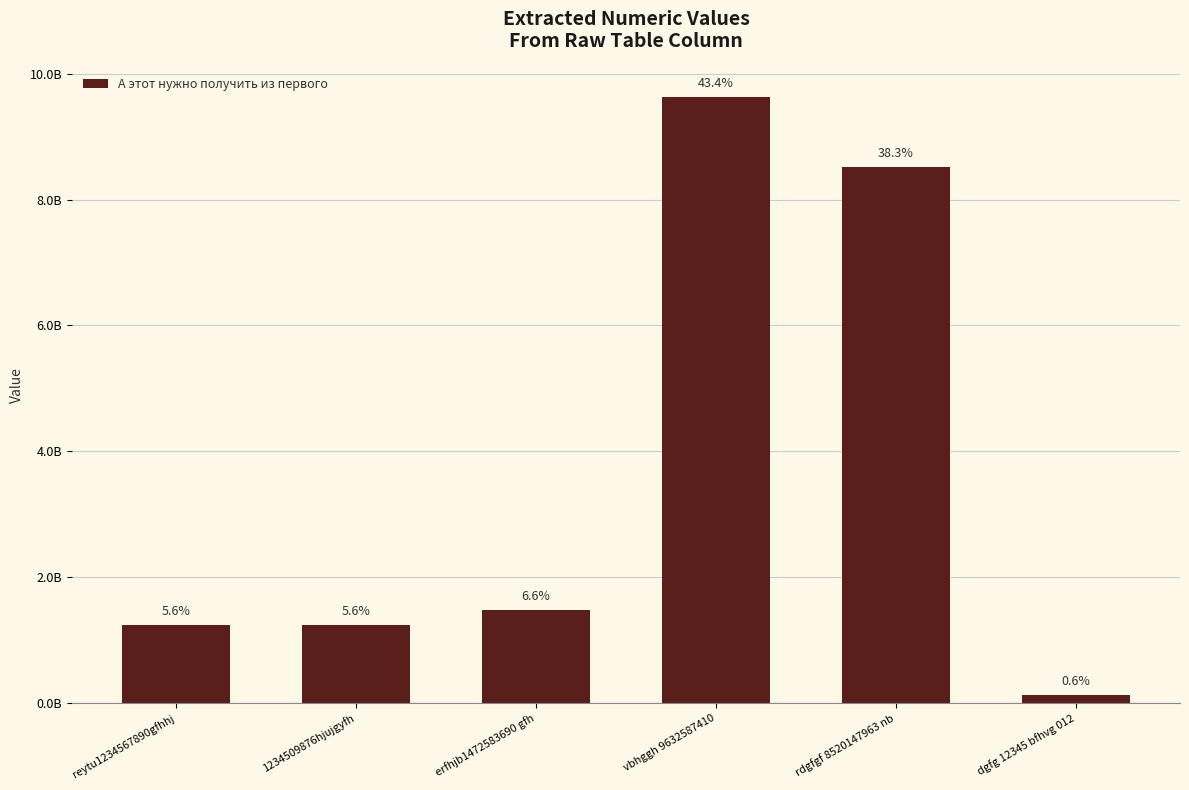

Is it true that the value at erfhjb1472583690 gfh is 1472583690?

True